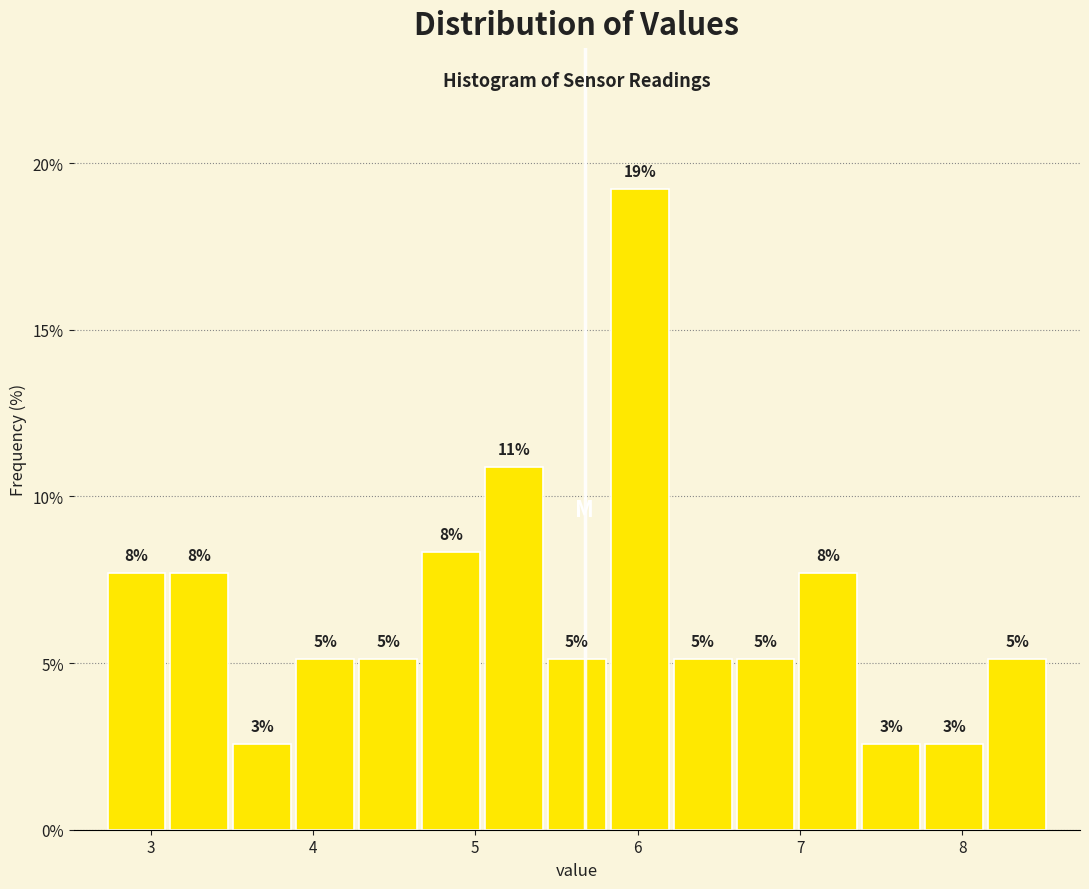

Read against the x-axis, roughly where is the centre of the tallest bar?

6.0